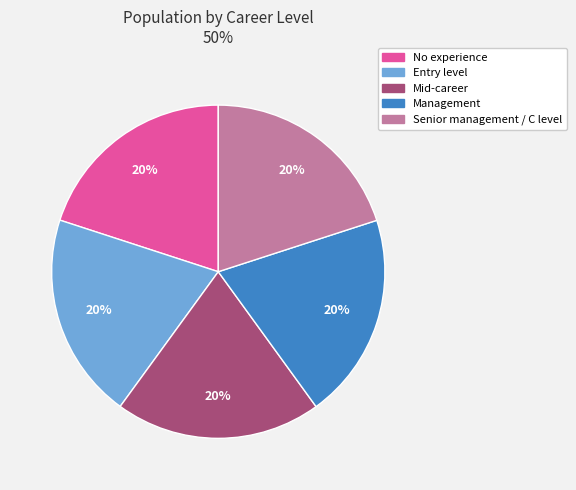

What is the ratio of the value at No experience to the value at Entry level?

1.0